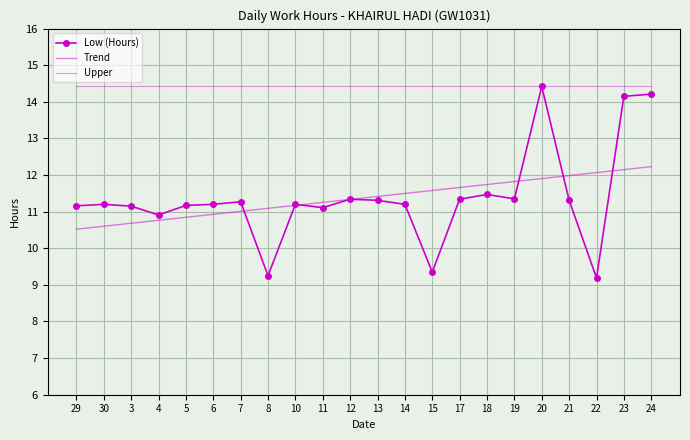

Which series has the widest spread of values?

Low (Hours)